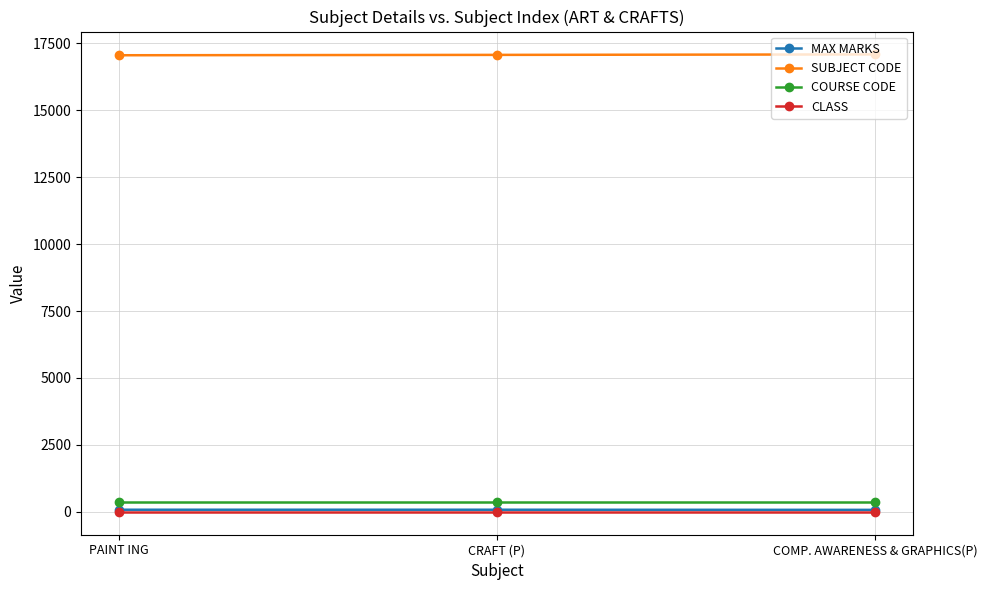

At how many categories does at least one series exceed 9153?

3